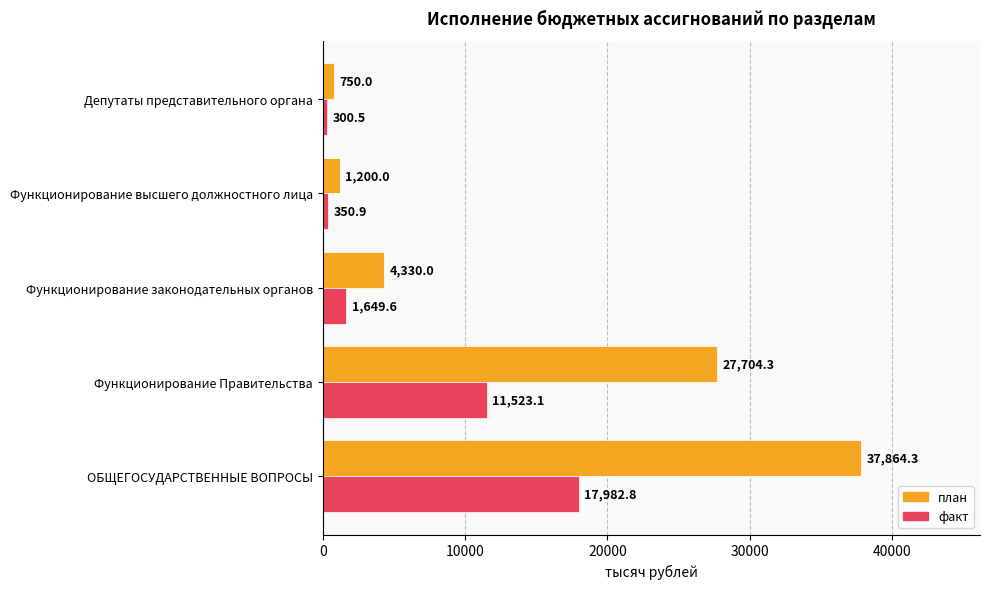

What is the maximum value shown in the chart?

37864.3